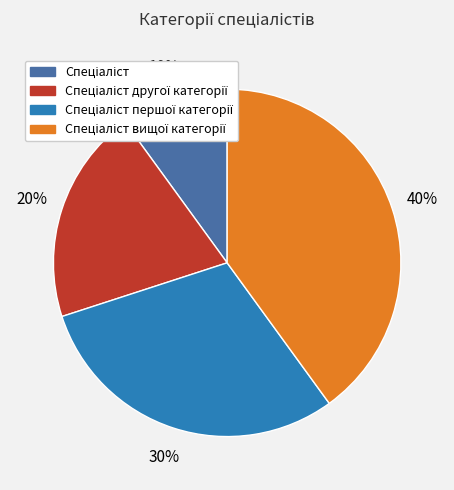

Is there a majority slice in this chart?

No